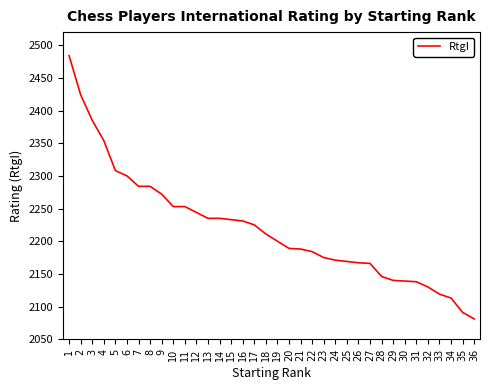

Read the value at 12.

2244